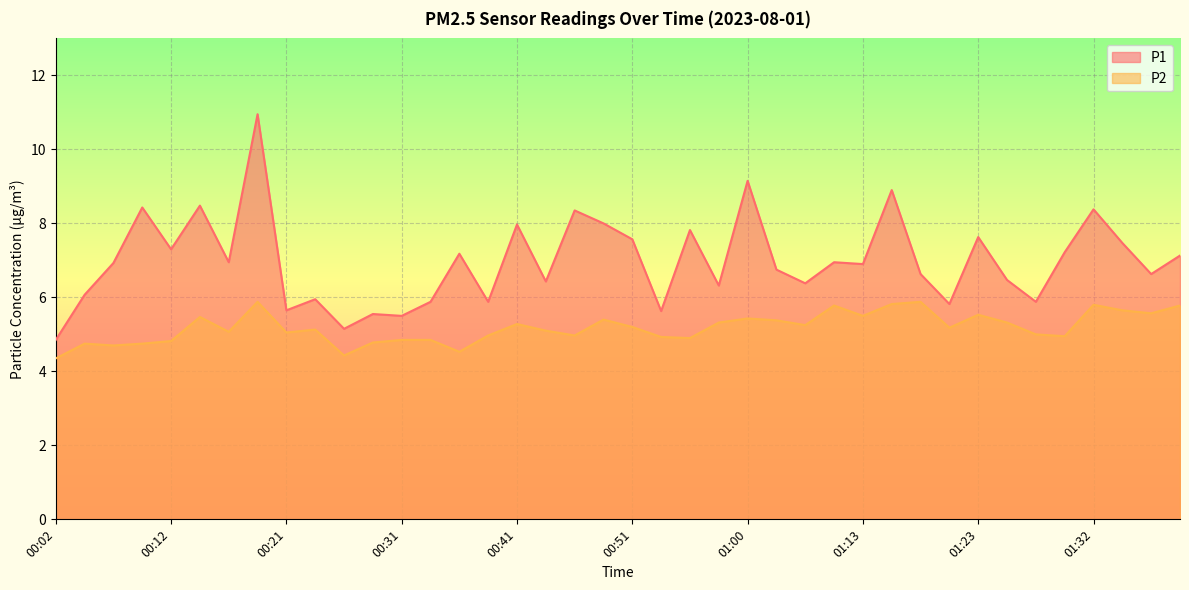

How many values in the P1 series exceed 6?

29